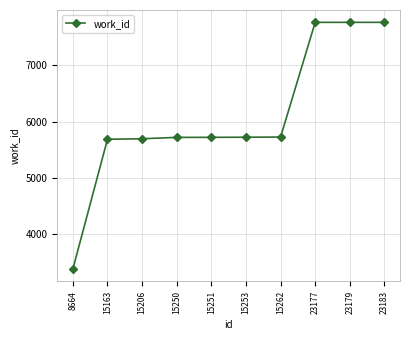

How many data points are less than 5723?

5